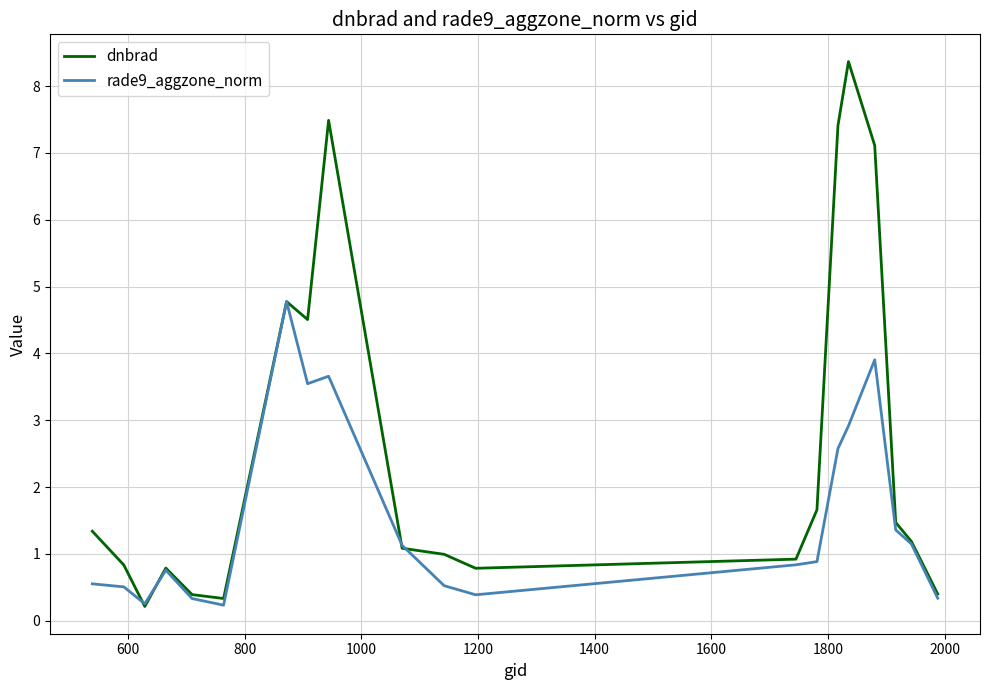

Rank the series by their maximum value, from lowest to highest.

rade9_aggzone_norm, dnbrad